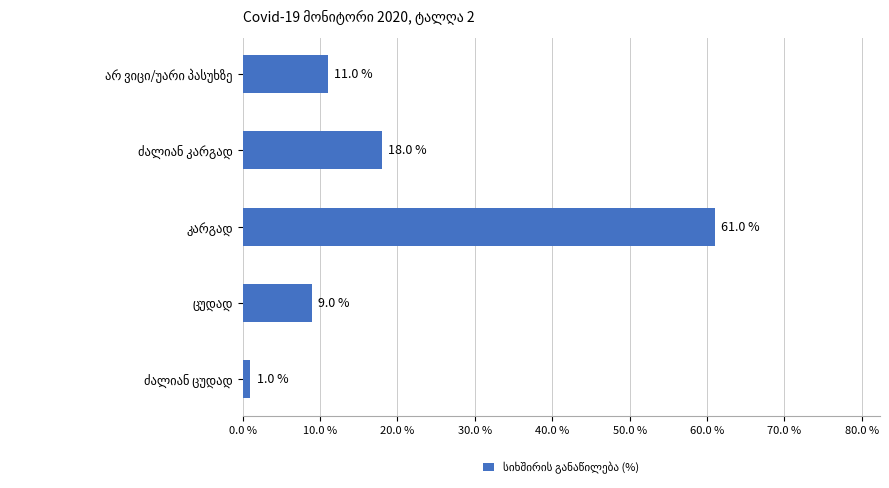

What is the maximum value shown in the chart?

61